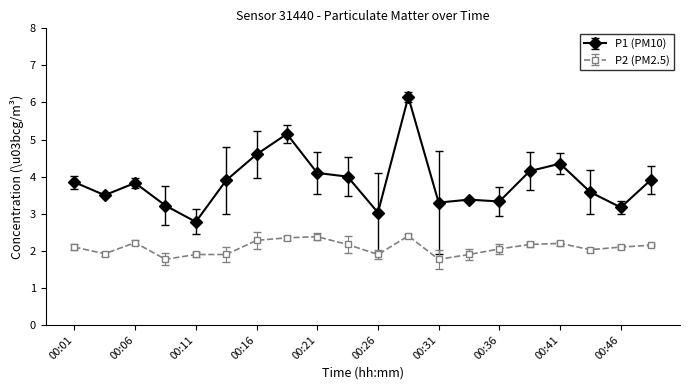

What is the average value of the P2 (PM2.5) series?

2.1